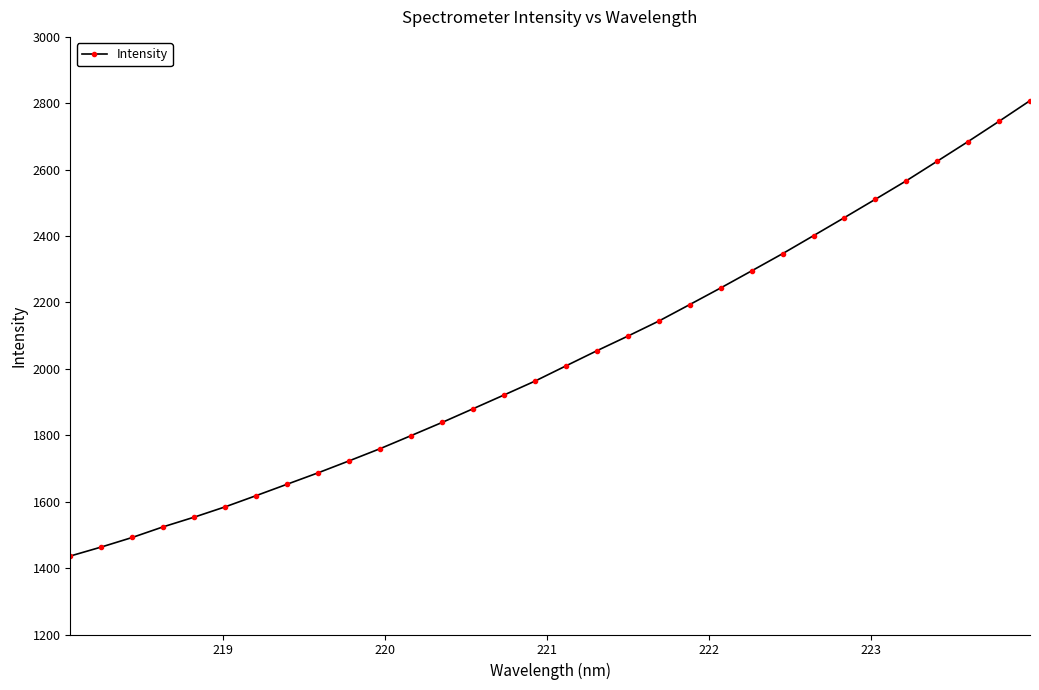

What is the difference between the maximum and minimum values?

1371.6